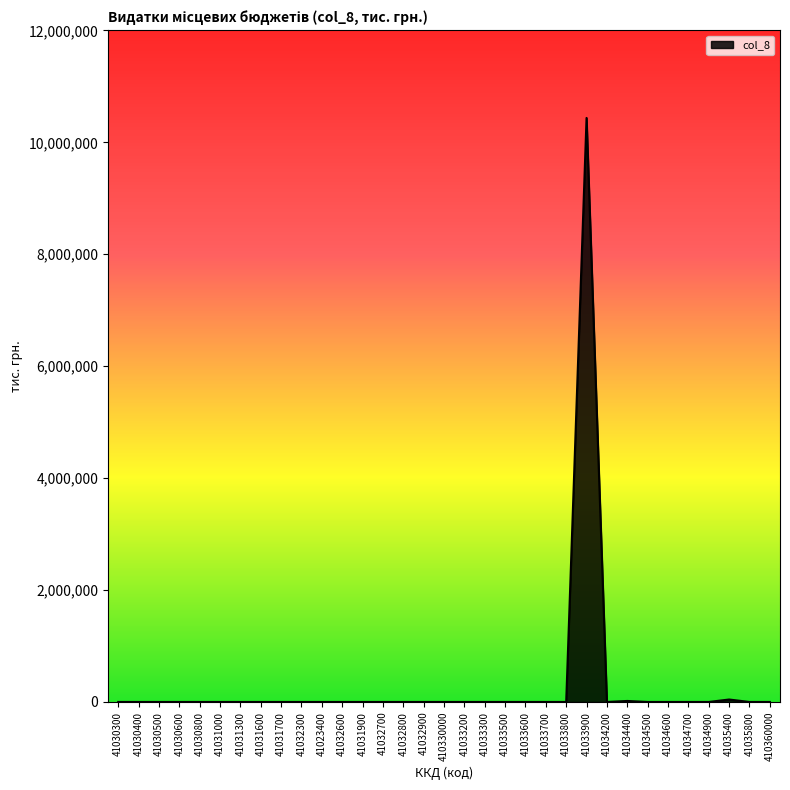

The chart shows a value of -6464480.9 at 41032700. True or false?

False